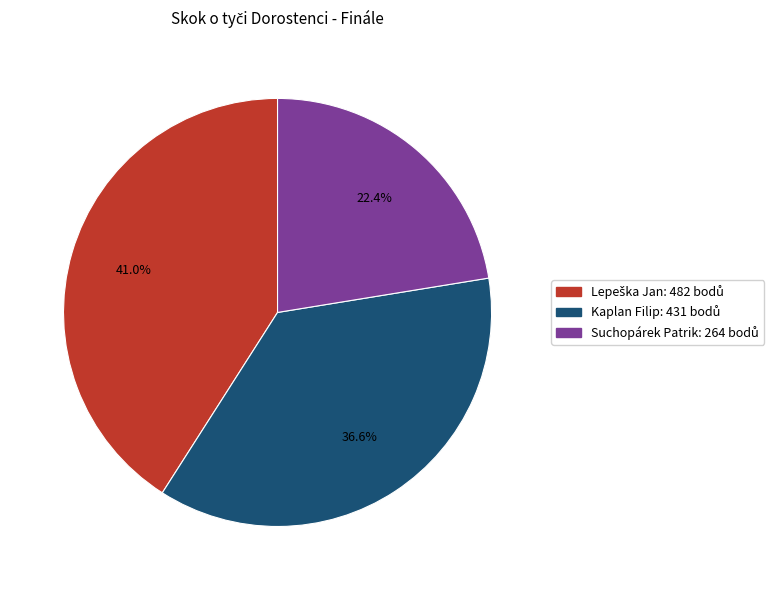

Which category has the smallest portion of the pie?

Suchopárek Patrik